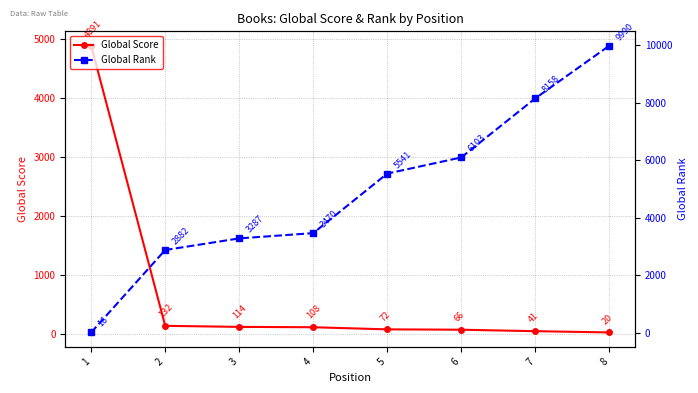

At how many categories does at least one series exceed 3513?

5